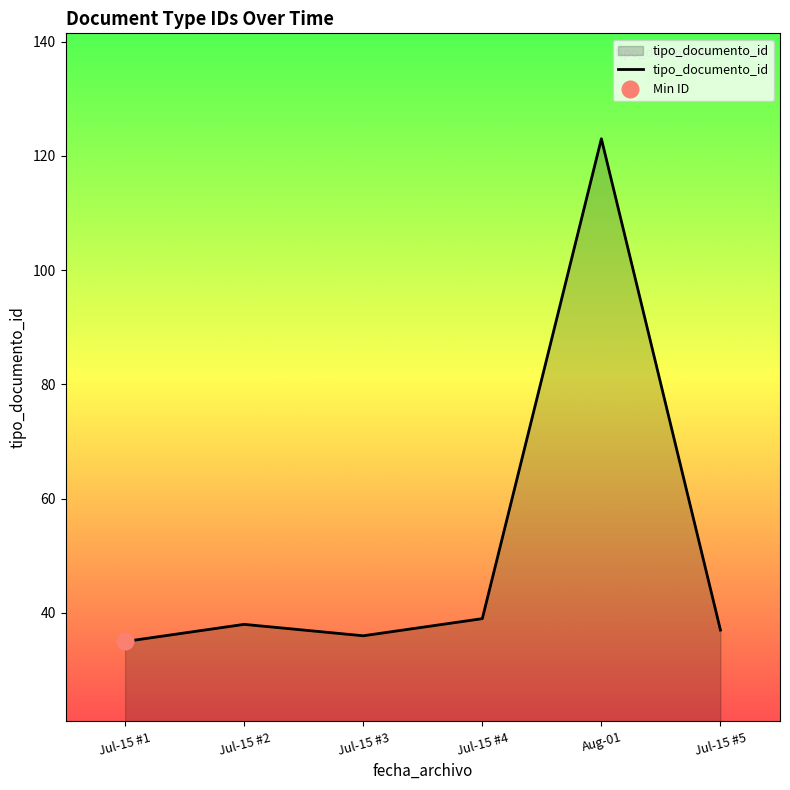

The tipo_documento_id series shows 39 at Jul-15 #4. True or false?

True